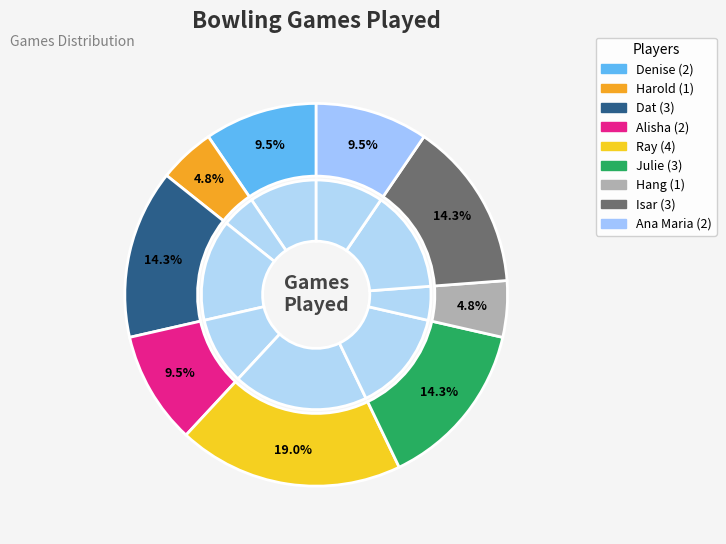

Which category has the smallest portion of the pie?

Harold